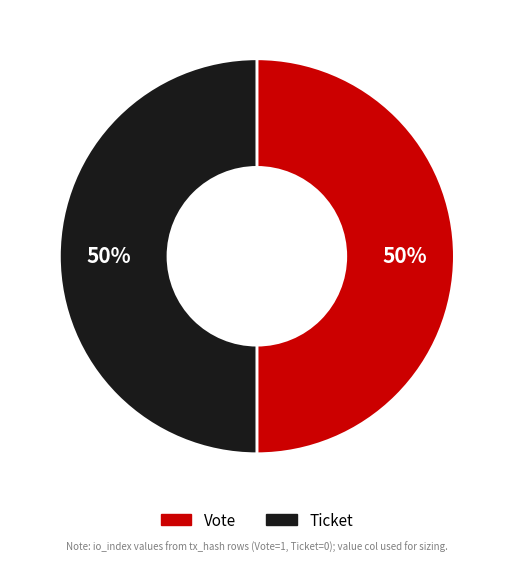

Is the sum of Ticket and Vote greater than half?

Yes